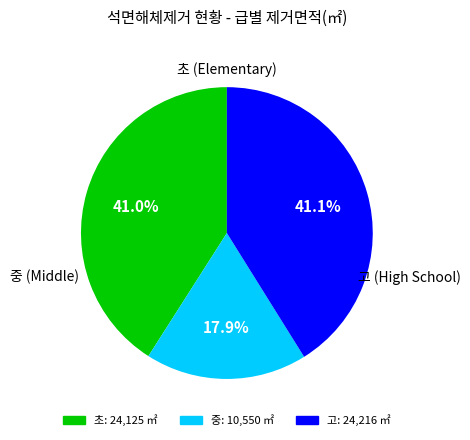

Is there any slice that represents more than half of the pie?

No